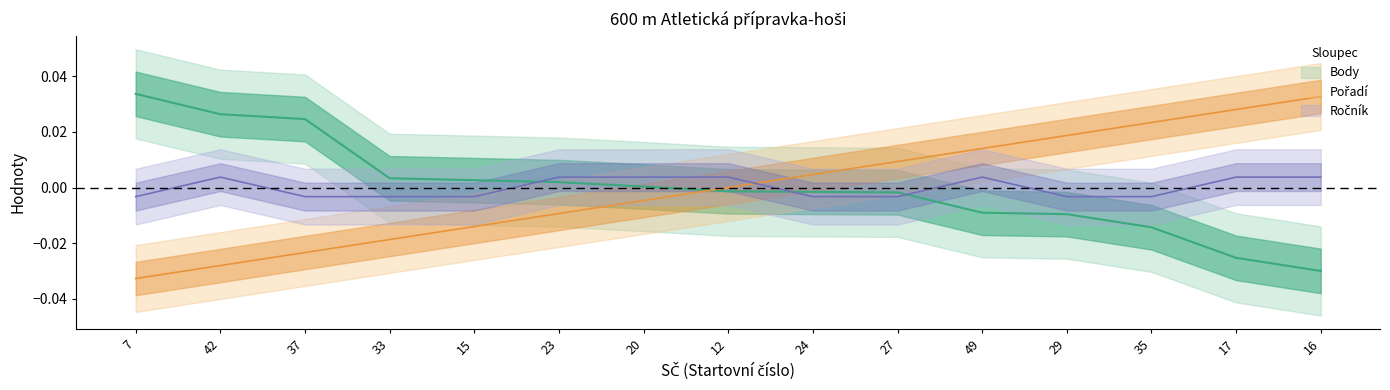

Which series has the largest range (max minus min)?

Pořadí